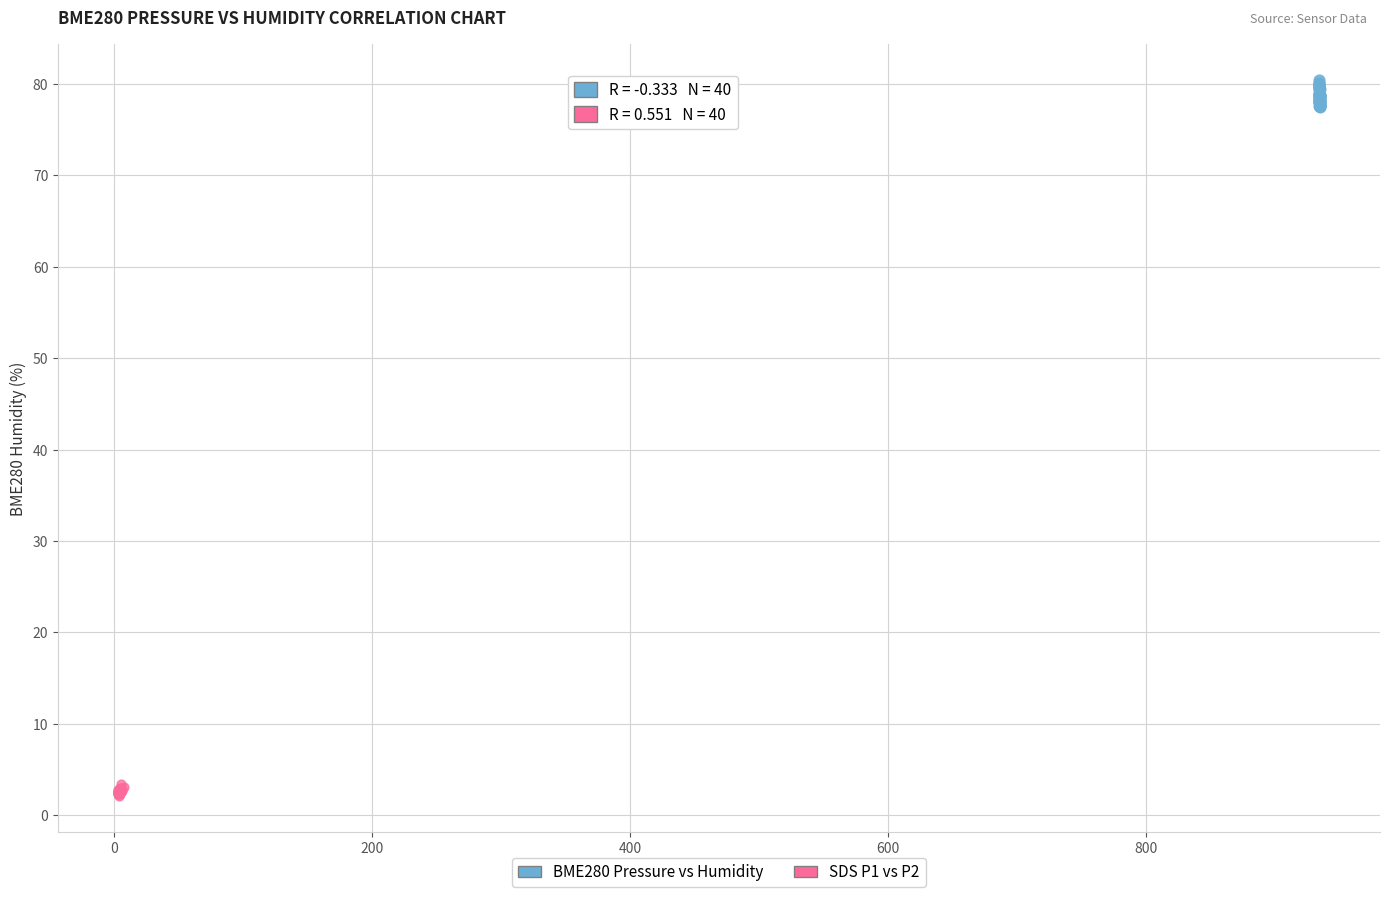

Which series has the widest spread of Y values?

BME280 Pressure vs Humidity